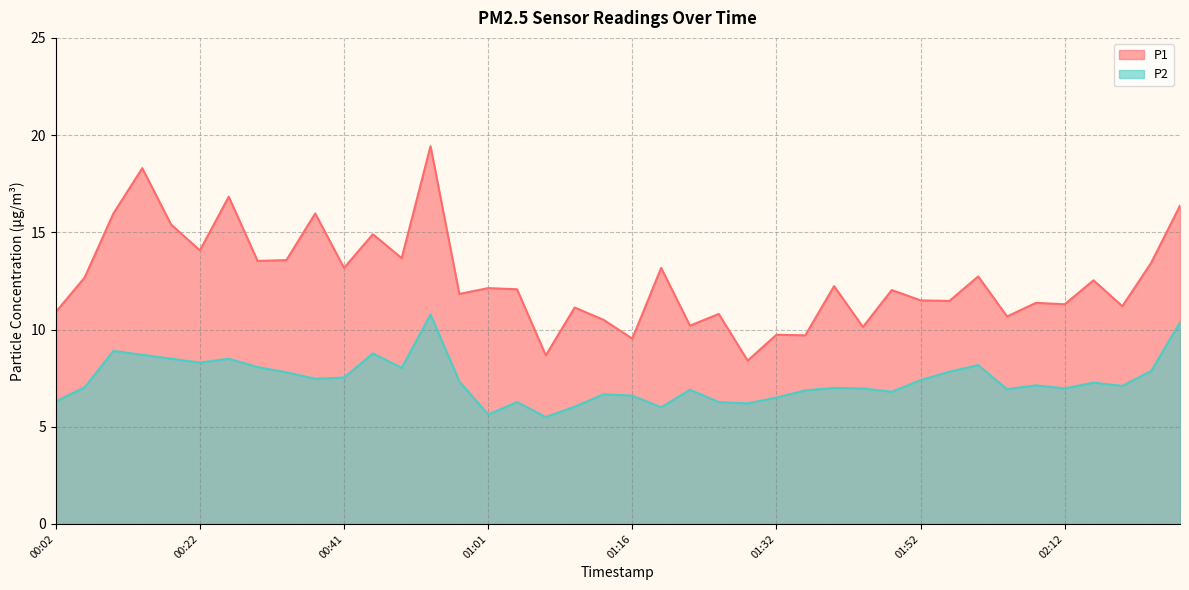

What is the value of the P1 point at the 1st from the left?

10.9